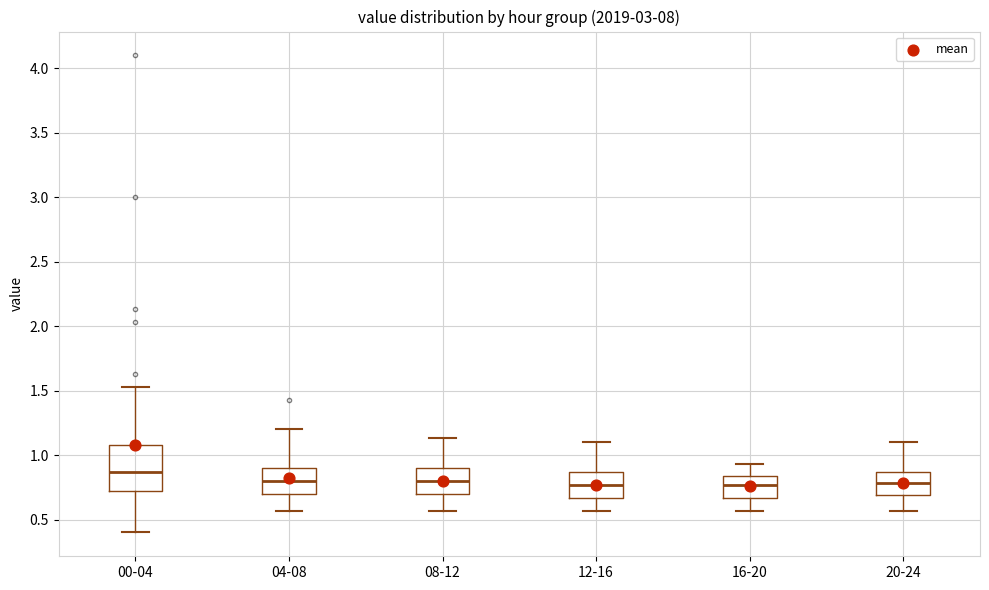

Reading left to right, transcribe this box plot: for each box, give where its median line is, the range the box spans, and where its two whiskers end, as read against the y-axis. The values are not printed on the chart, so give them approximately, as read against the axis.

00-04: median 0.85, box 0.70 to 1.10, whiskers 0.40 to 1.55
04-08: median 0.80, box 0.70 to 0.90, whiskers 0.55 to 1.20
08-12: median 0.80, box 0.70 to 0.90, whiskers 0.55 to 1.15
12-16: median 0.75, box 0.65 to 0.85, whiskers 0.55 to 1.10
16-20: median 0.75, box 0.65 to 0.85, whiskers 0.55 to 0.95
20-24: median 0.80, box 0.70 to 0.85, whiskers 0.55 to 1.10